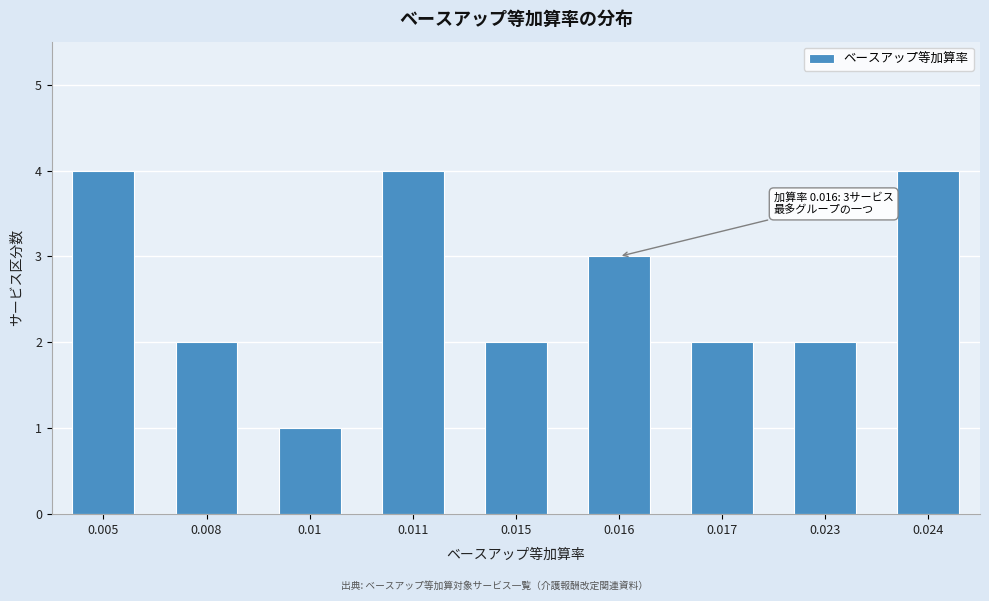

Reading left to right, list all the values displayed in this chart.

0.005=4	0.008=2	0.01=1	0.011=4	0.015=2	0.016=3	0.017=2	0.023=2	0.024=4